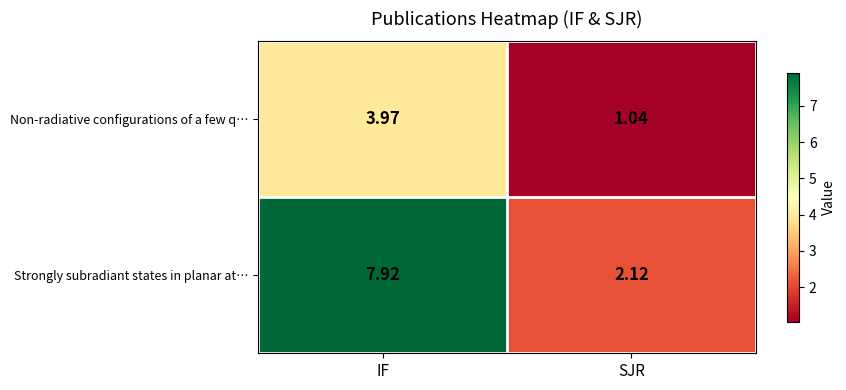

At how many categories does at least one series exceed 7?

1